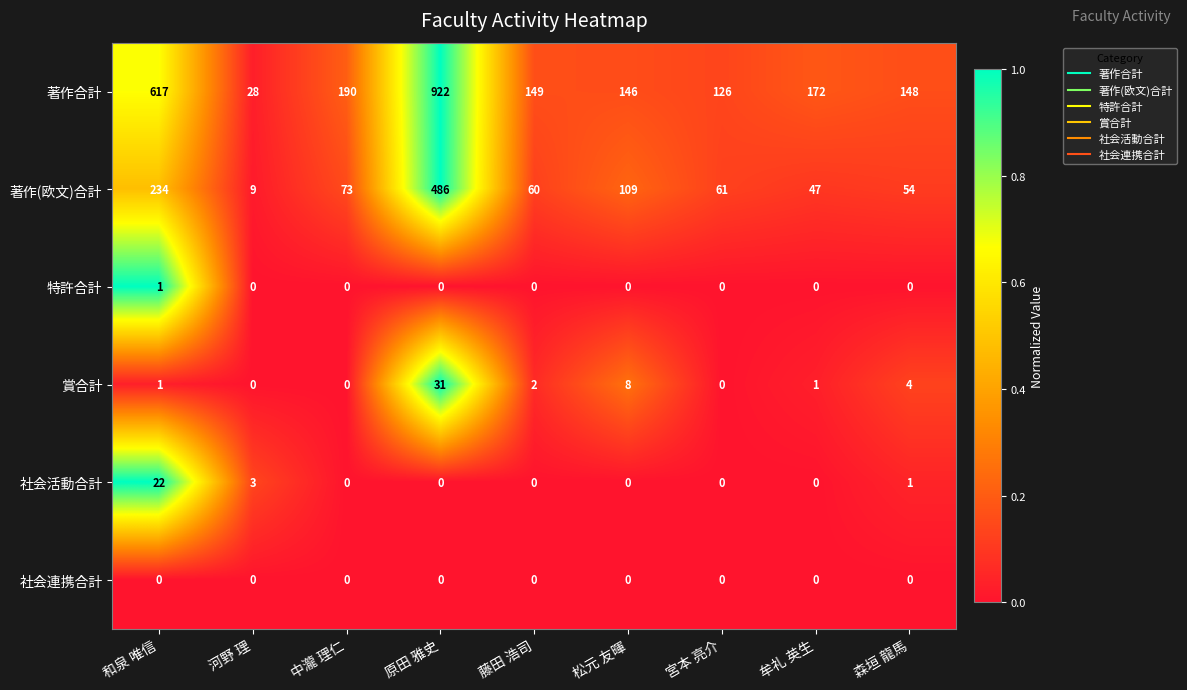

Count the number of categories in the chart.

9